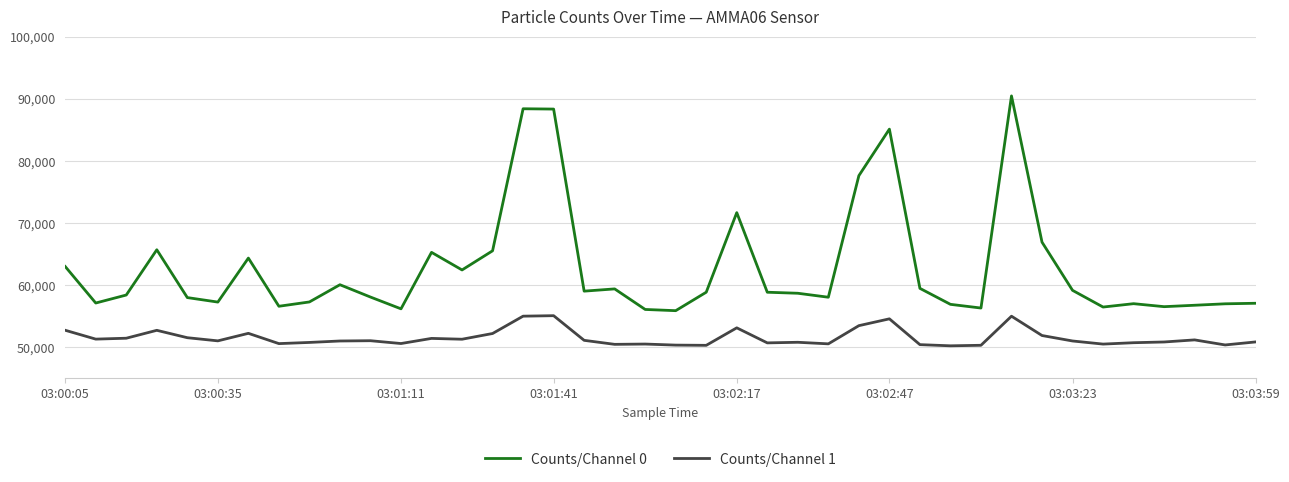

Which series has the largest total across all categories?

Counts/Channel 0